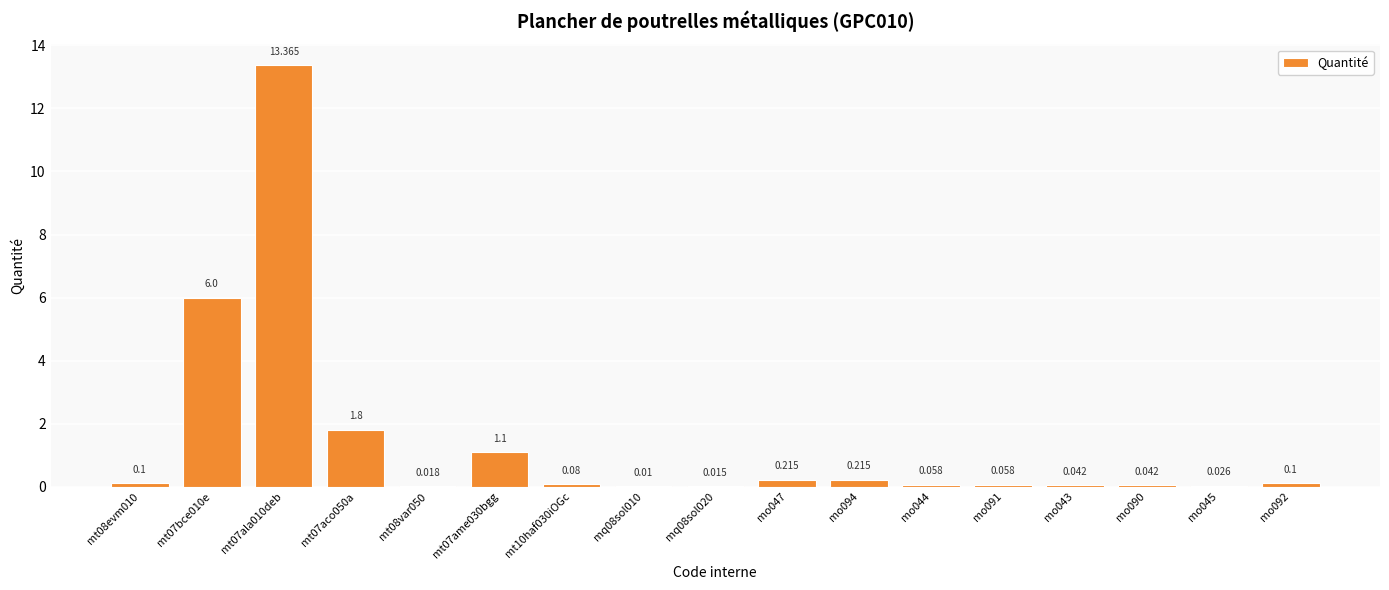

Reading left to right, extract all data points from this chart.

mt08evm010=0.1	mt07bce010e=6.0	mt07ala010deb=13.4	mt07aco050a=1.8	mt08var050=0.0	mt07ame030bgg=1.1	mt10haf030iOGc=0.1	mq08sol010=0.0	mq08sol020=0.0	mo047=0.2	mo094=0.2	mo044=0.1	mo091=0.1	mo043=0.0	mo090=0.0	mo045=0.0	mo092=0.1